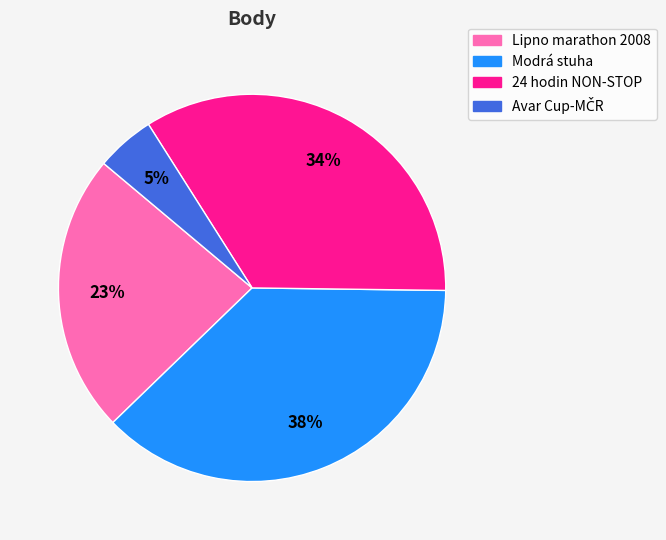

Is it true that Lipno marathon 2008 is 23% of the pie?

True